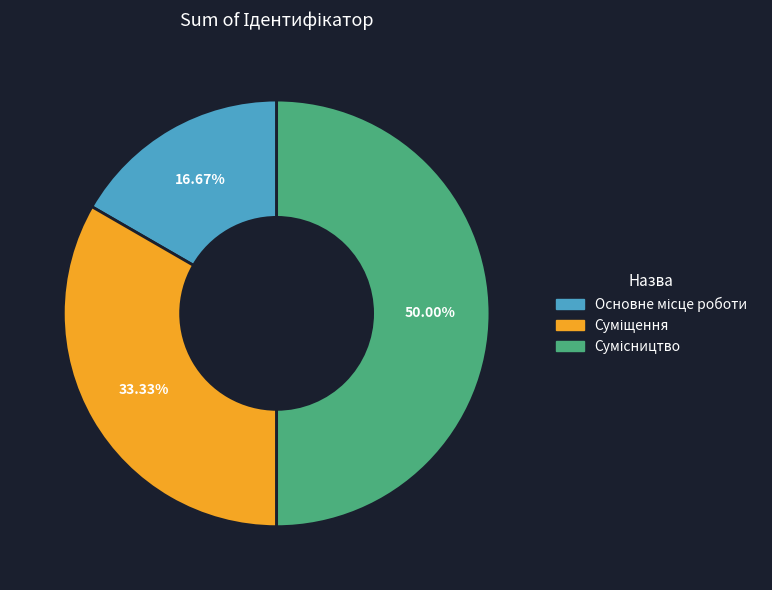

What percentage is the Основне місце роботи slice, to the nearest percent?

17%